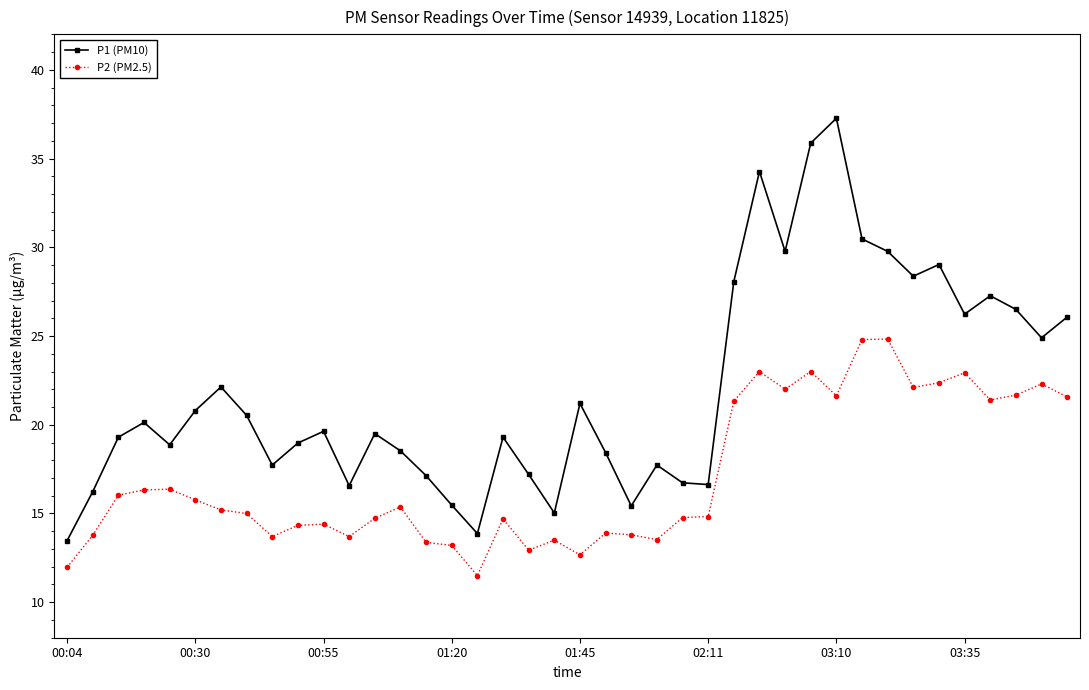

In P2 (PM2.5), how many points are lower than both neighbors (excluding endpoints)?

10